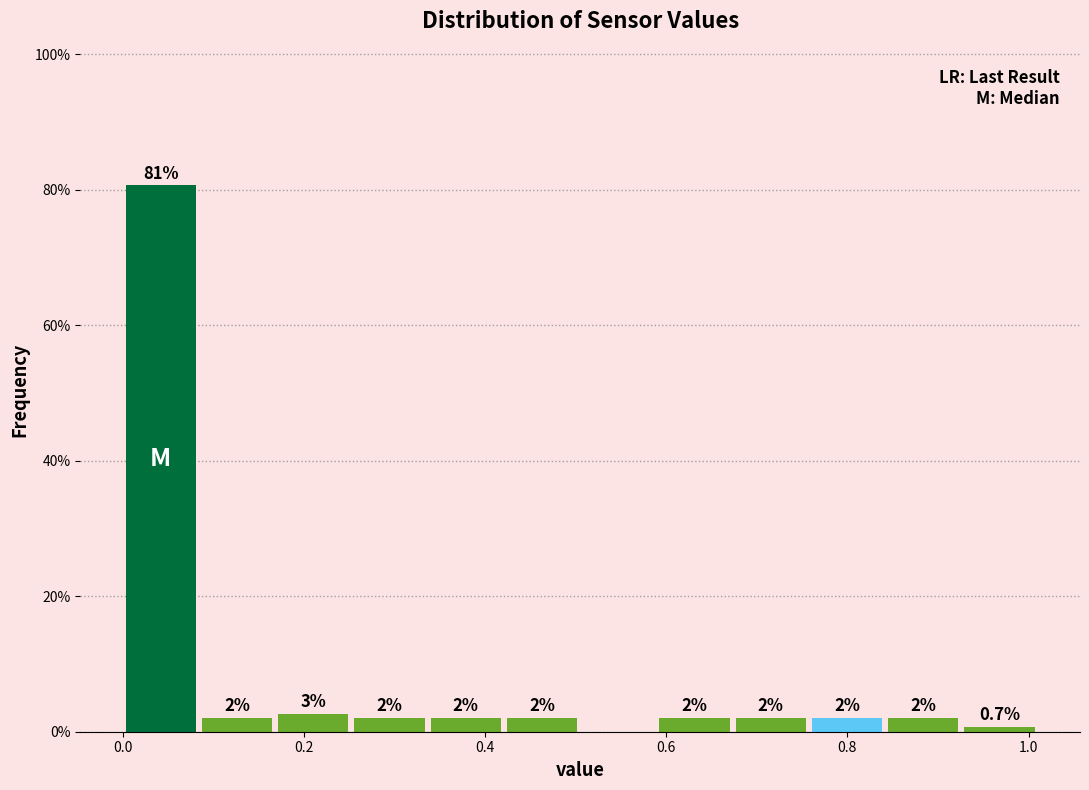

Over which range of the x-axis is the bar tallest?

0.00 to 0.08